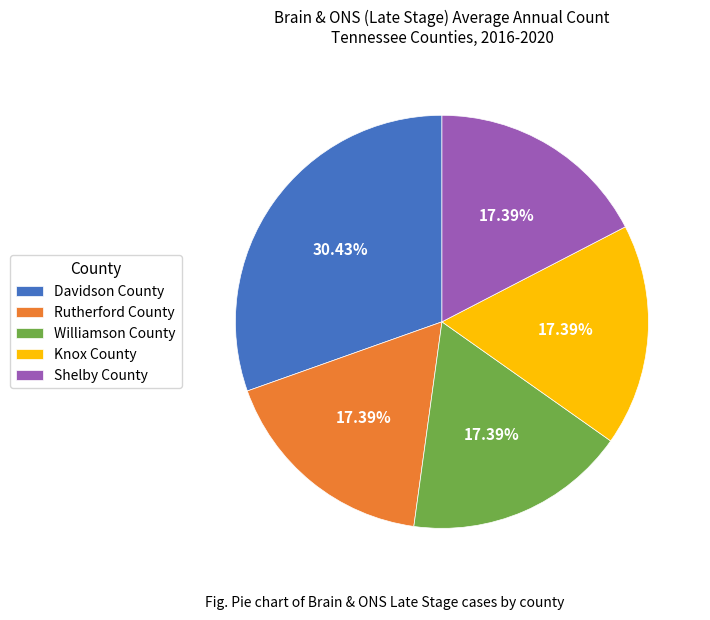

Count the number of slices in the pie.

5